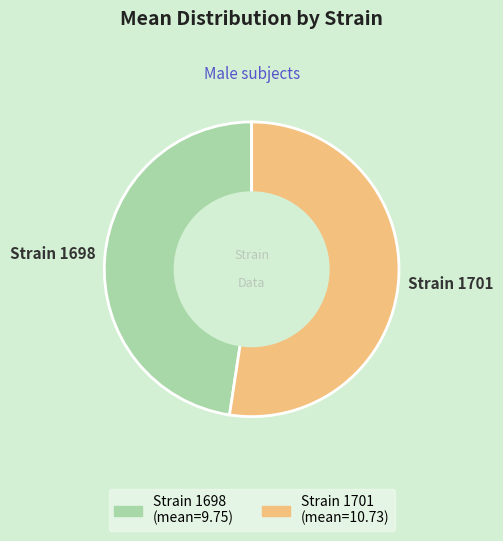

Is there a majority slice in this chart?

Yes